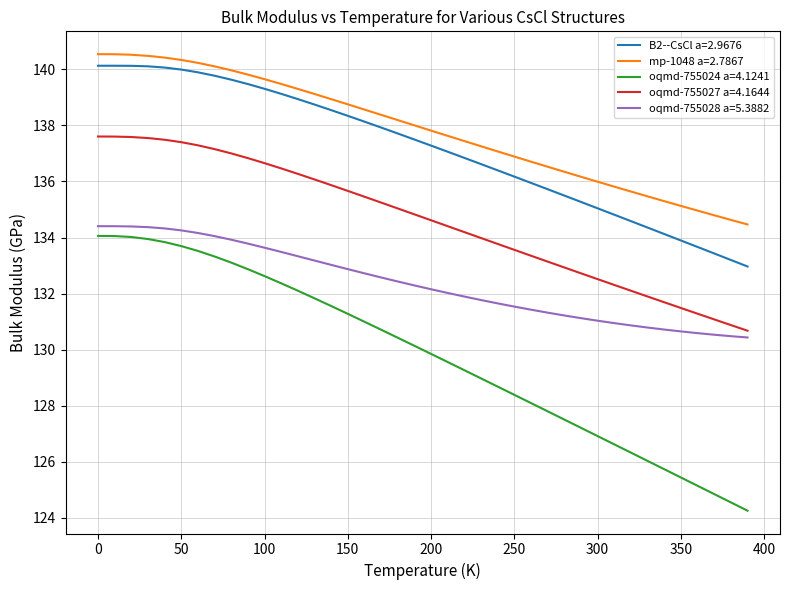

What are all the series names shown in the legend?

B2--CsCl a=2.9676, mp-1048 a=2.7867, oqmd-755024 a=4.1241, oqmd-755027 a=4.1644, oqmd-755028 a=5.3882